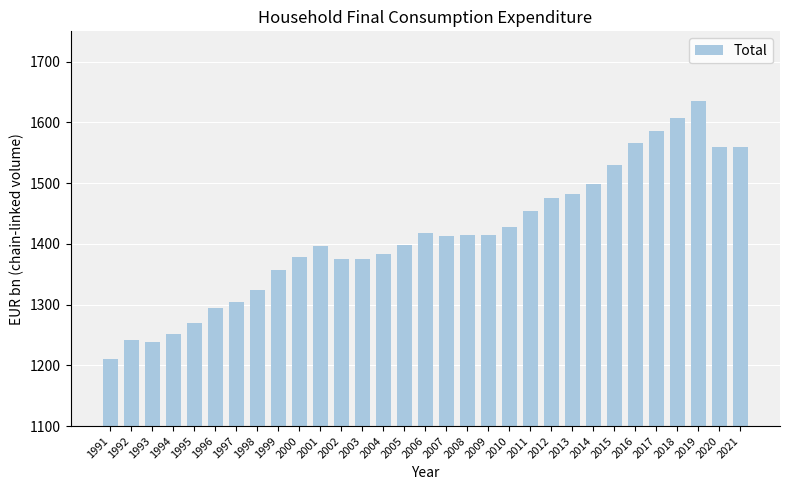

What is the value of the 30th bar from the left?

1558.9